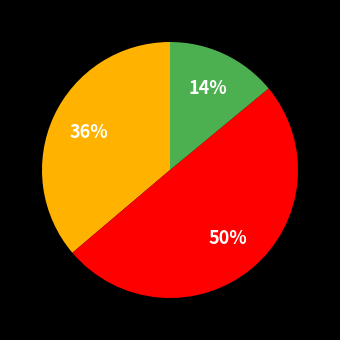

To the nearest percent, what is the average slice percentage?

33%